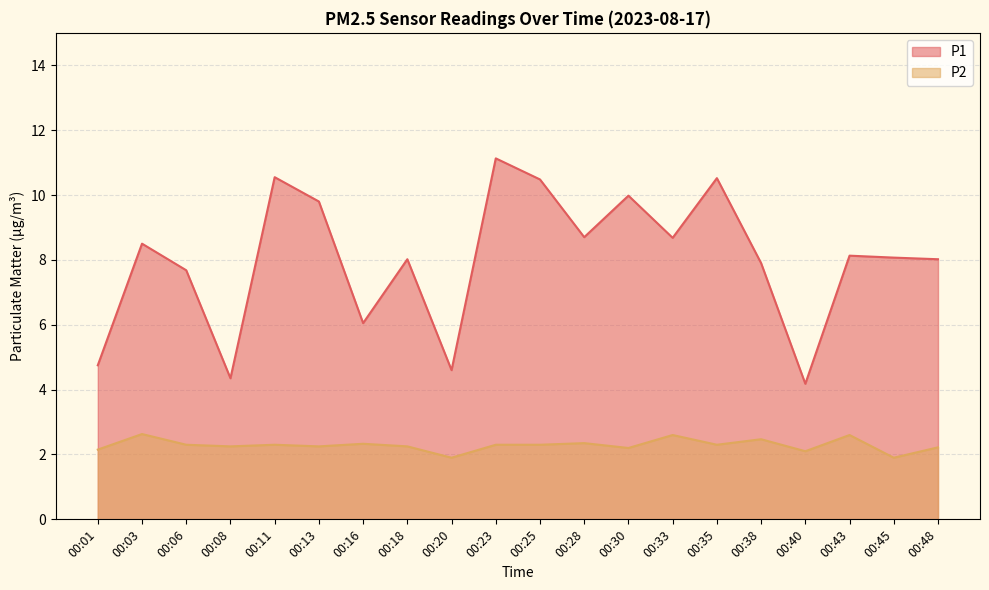

At which label does P2 reach its minimum?

00:20